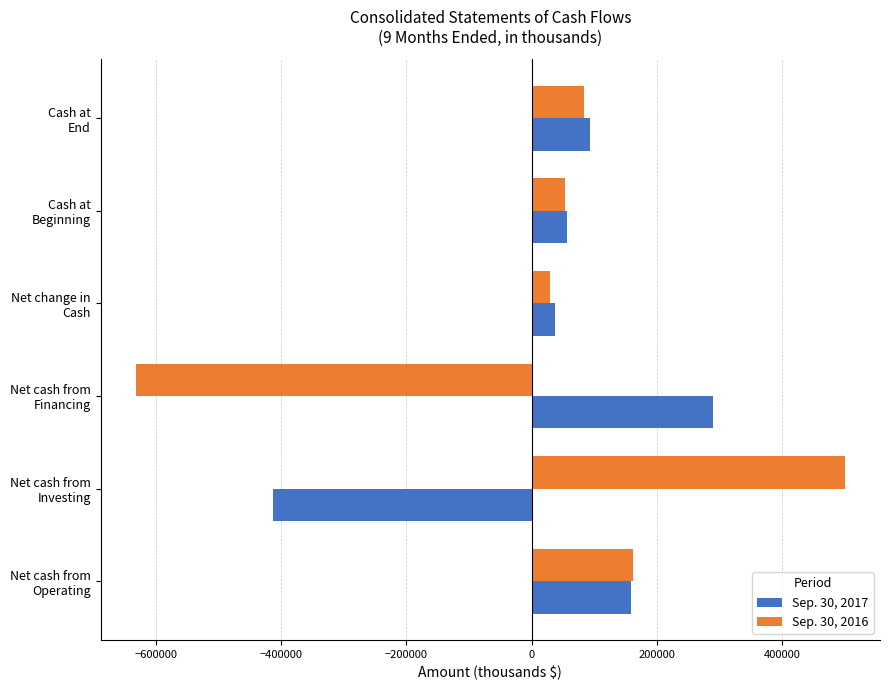

What is the lowest value of the Sep. 30, 2017 series?

-413607